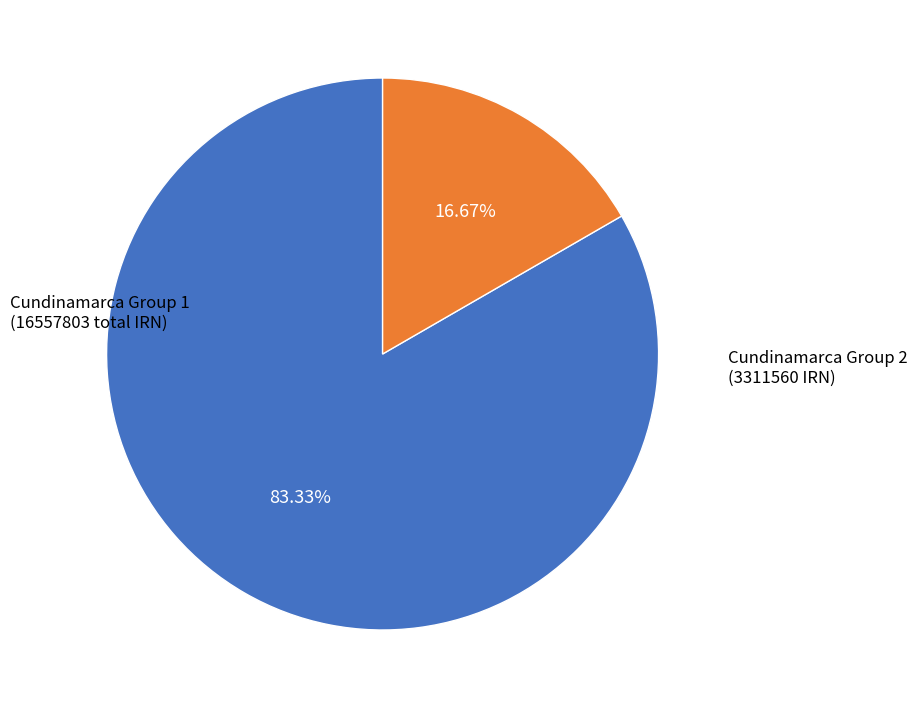

Is there a majority slice in this chart?

Yes